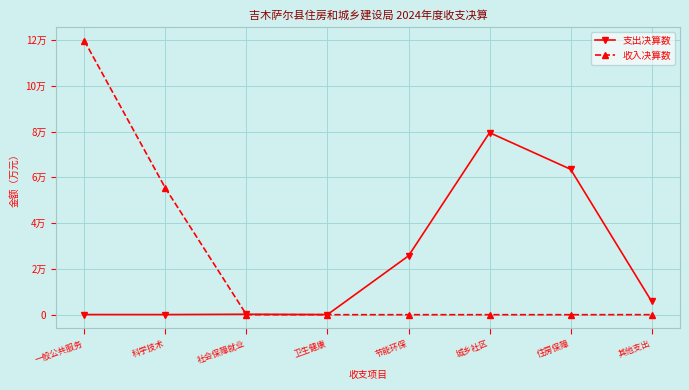

Does the chart have visible grid lines?

Yes